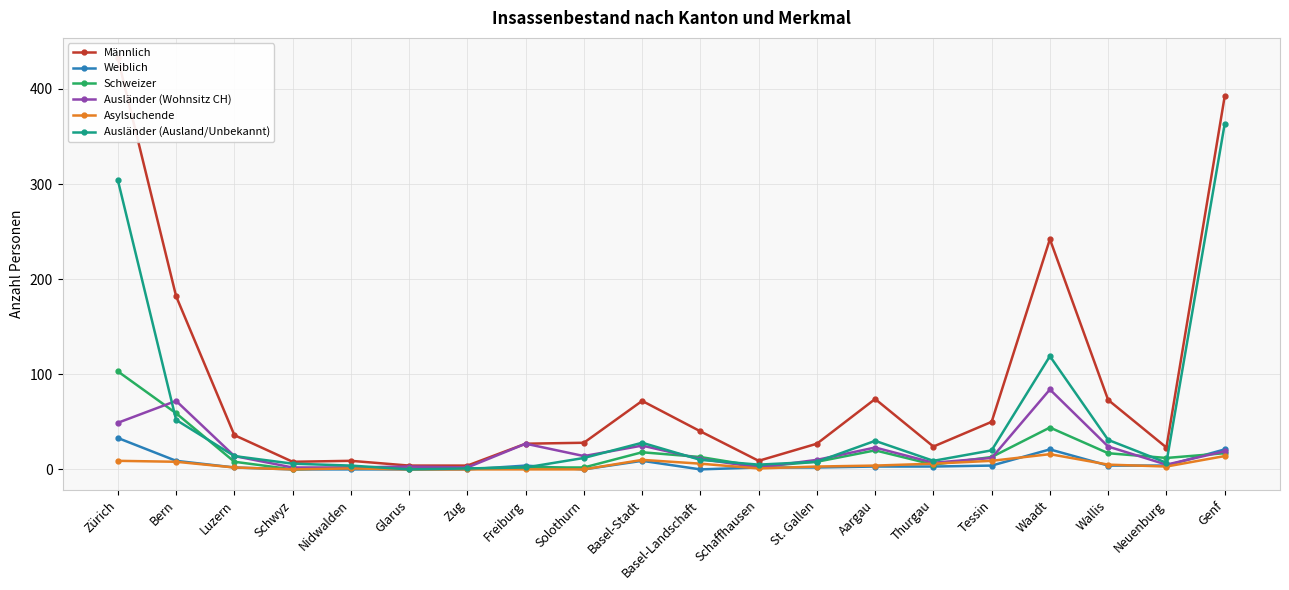

What is the sum of the Ausländer (Wohnsitz CH) values at Schwyz and Glarus?

5